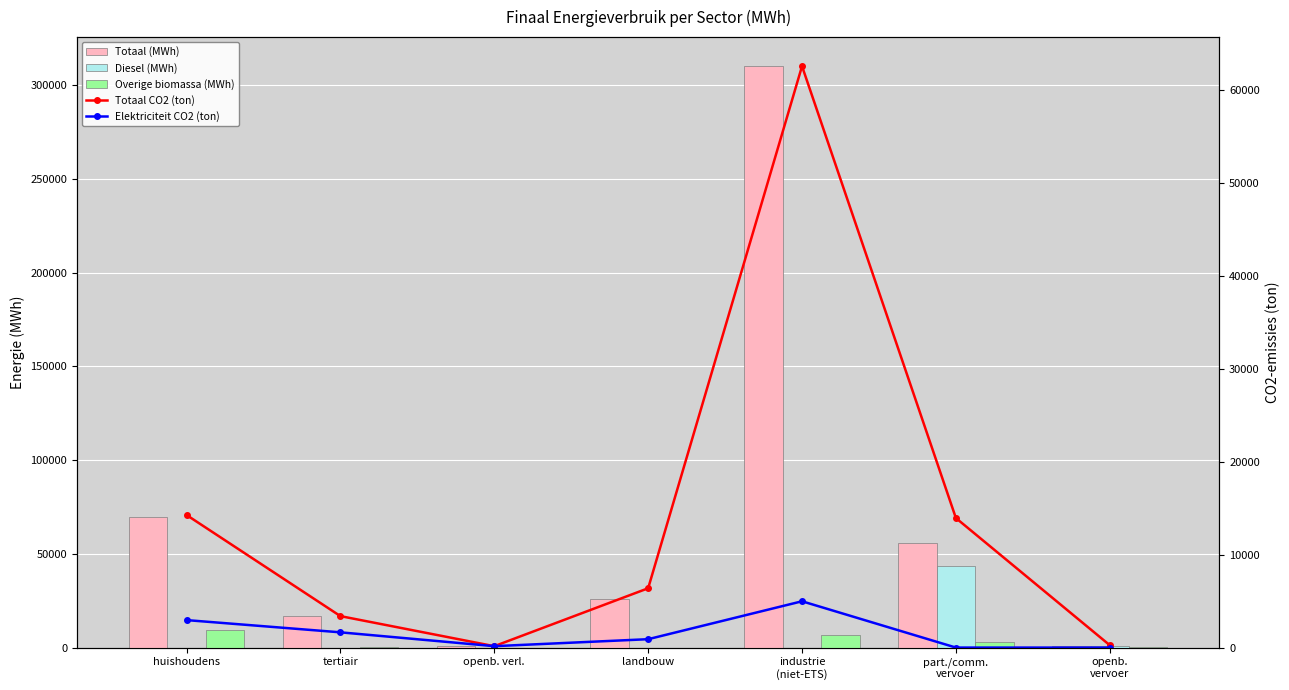

Is it true that Elektriciteit CO2 (ton) equals 1.7 at part./comm.
vervoer?

True